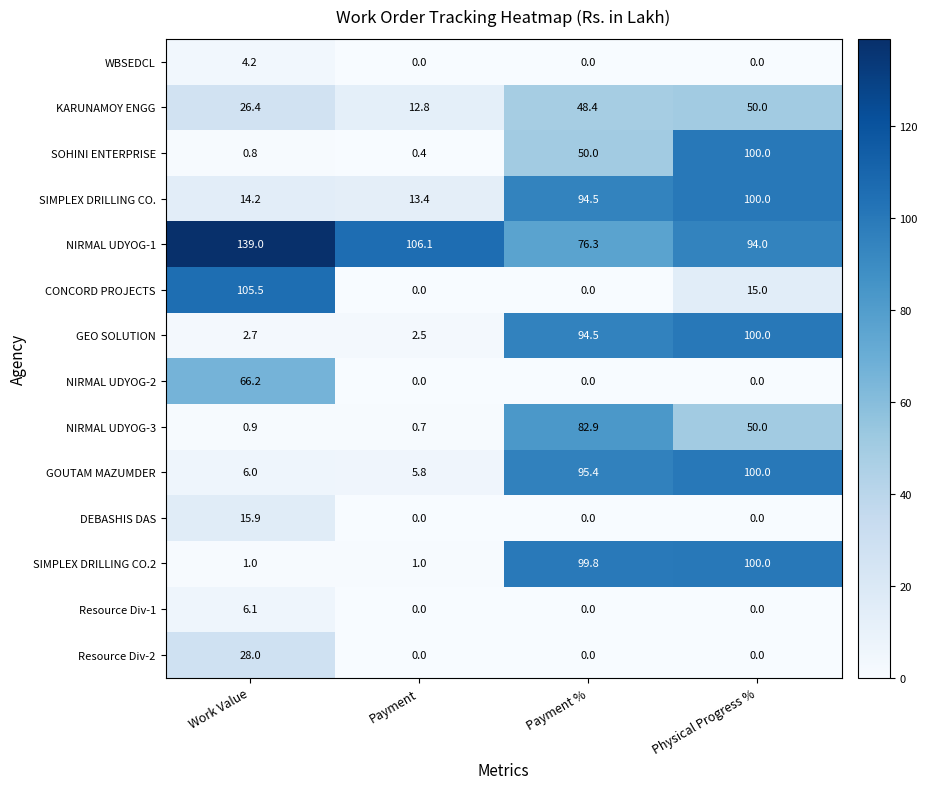

What is the spread (max minus min) of values at Payment?

106.1